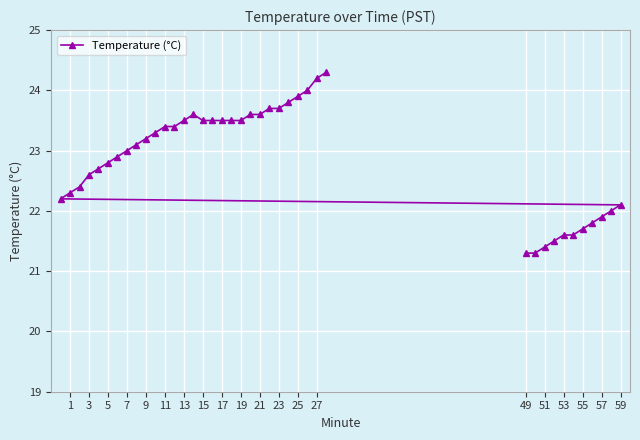

The value at 1 is 32.9. True or false?

False